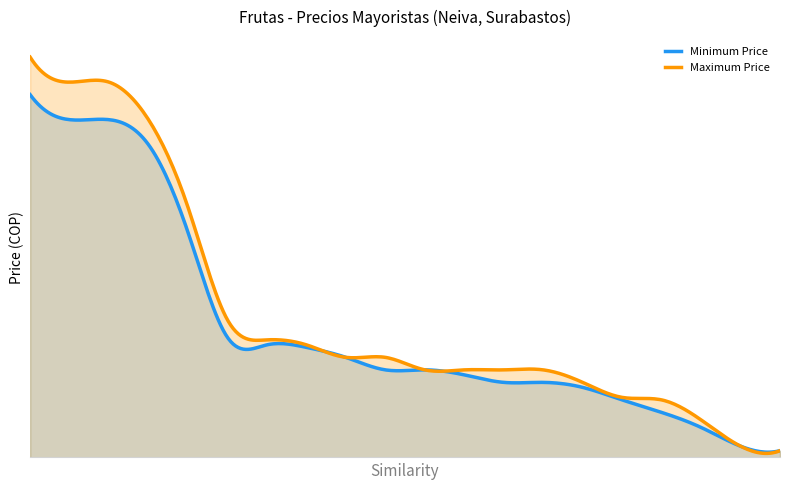

At which label does Maximum Price first exceed 40000?

Ciruela roja